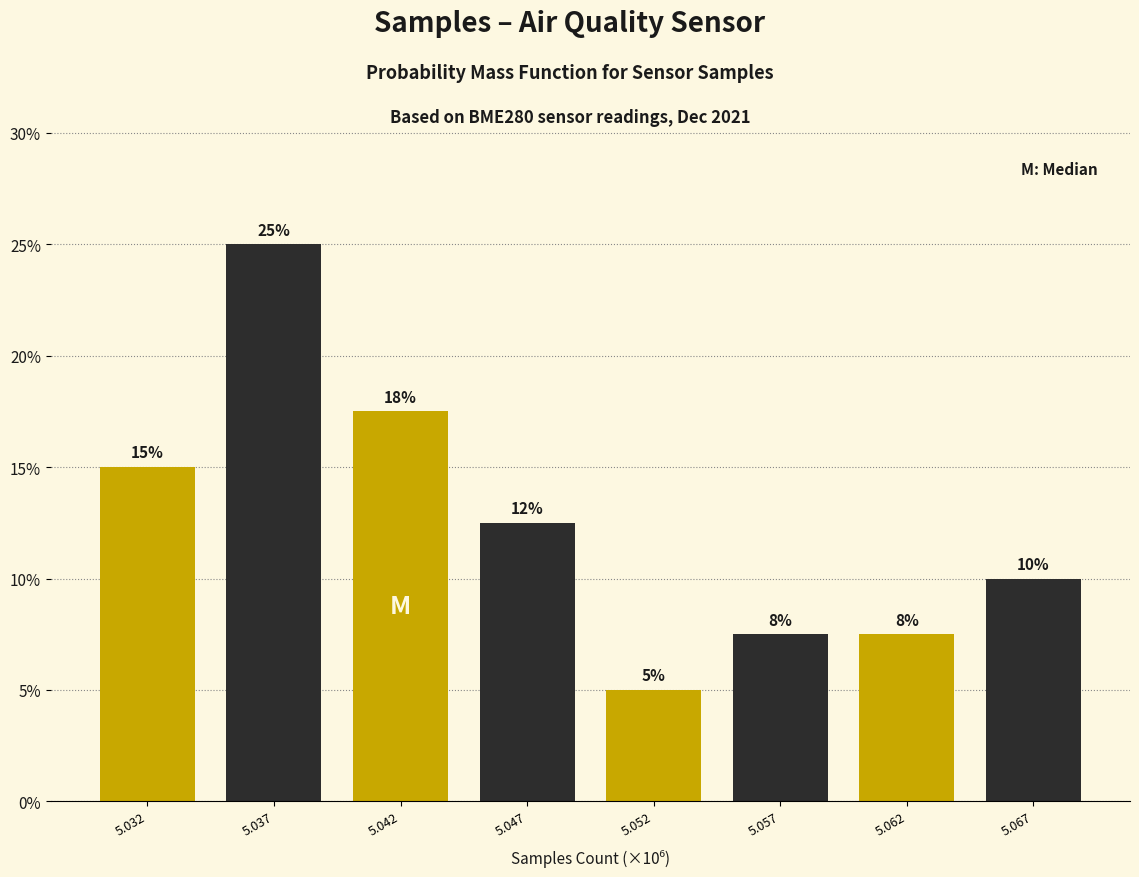

What is the value of the 2nd bar from the left?

25.0